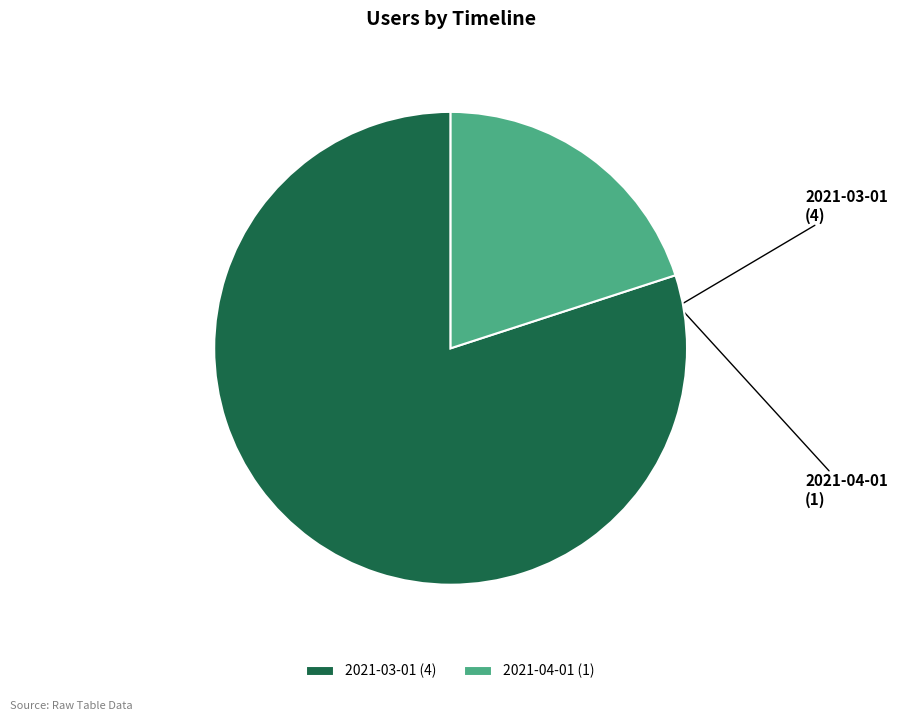

What is the ratio of the value at 2021-03-01 to the value at 2021-04-01?

4.0